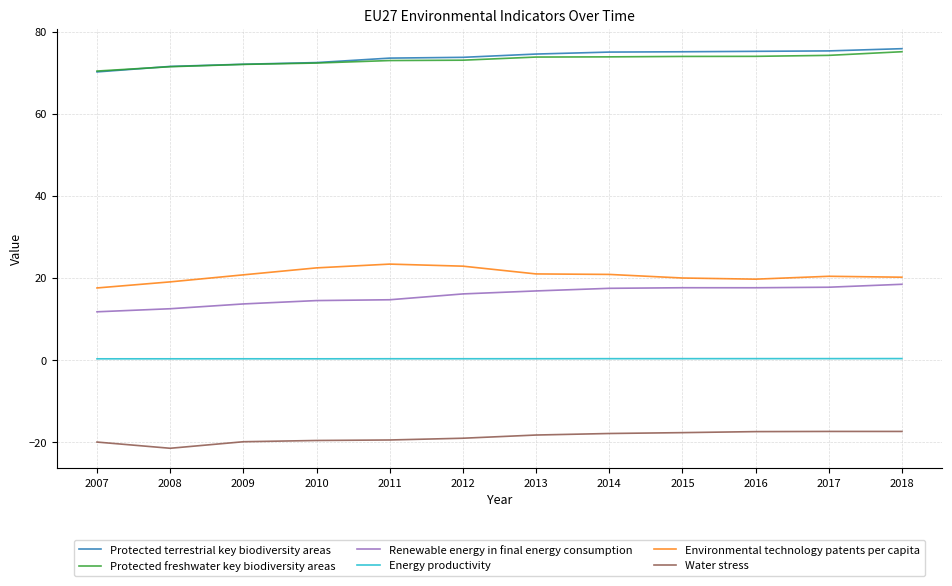

True or false: Renewable energy in final energy consumption has a value of 24.4 at 2012.

False